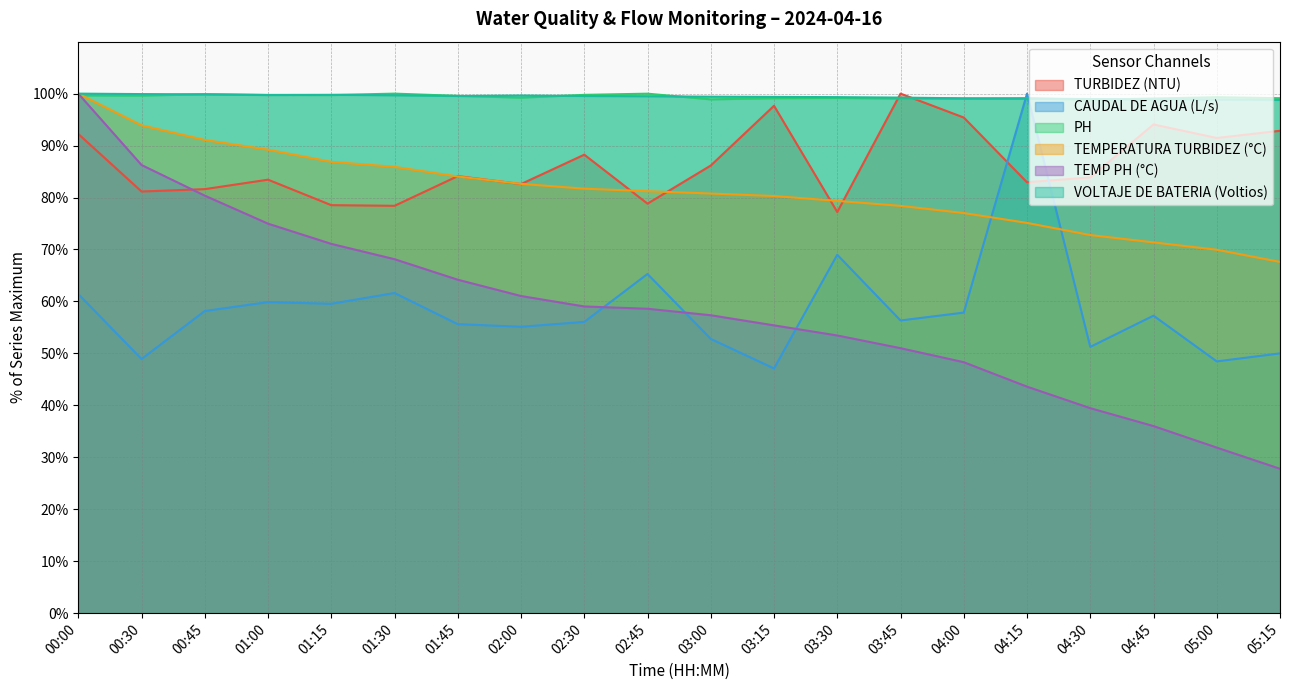

Which category has the highest value in the CAUDAL DE AGUA (L/s) series?

04:15